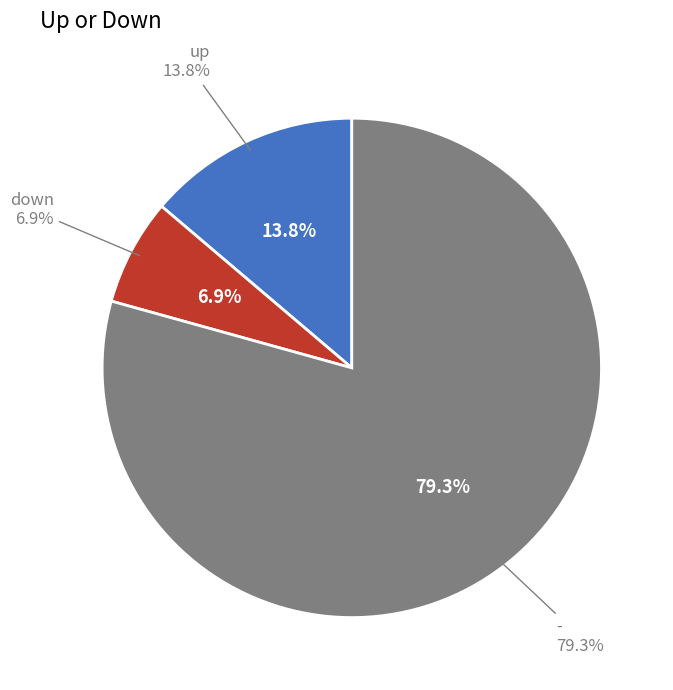

To the nearest percent, what portion does up represent?

14%